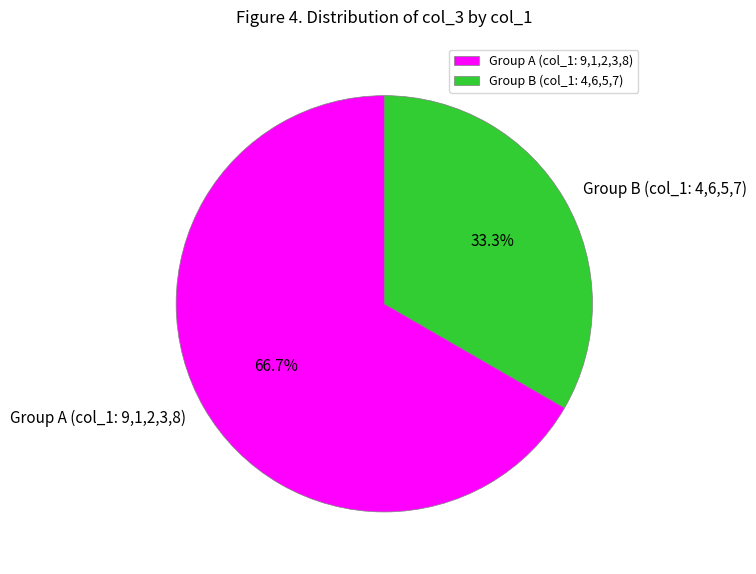

Is Group A (col_1: 9,1,2,3,8) the majority of the pie?

Yes